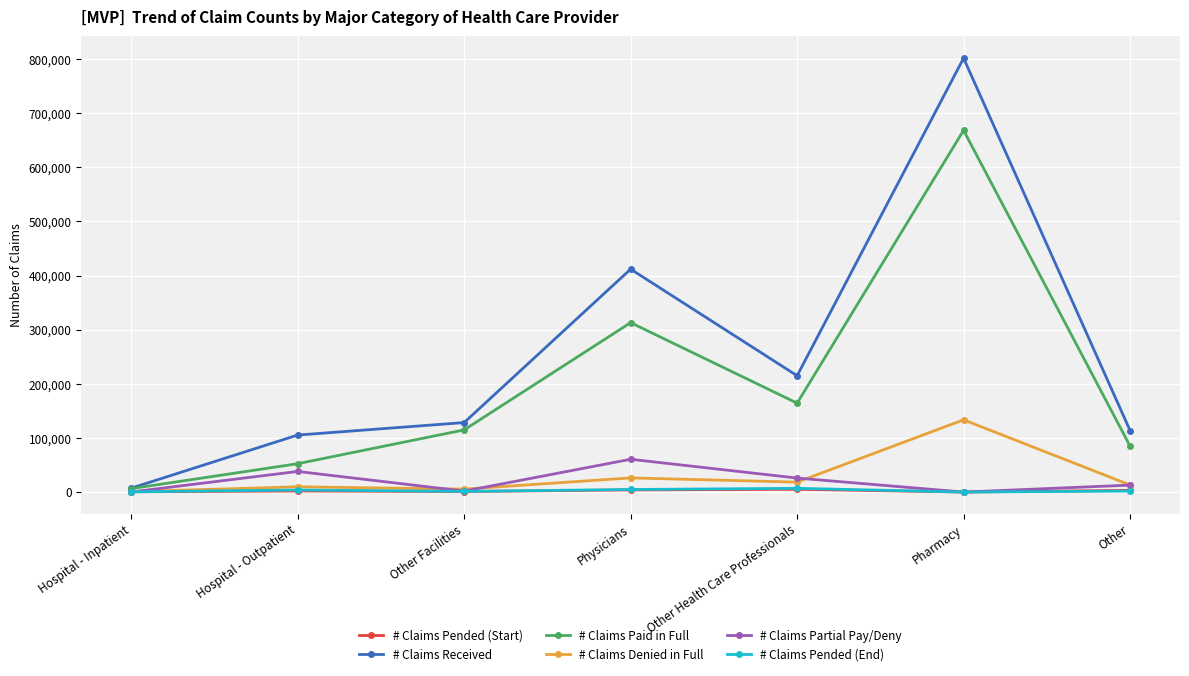

True or false: # Claims Denied in Full and # Claims Partial Pay/Deny intersect in this chart.

True